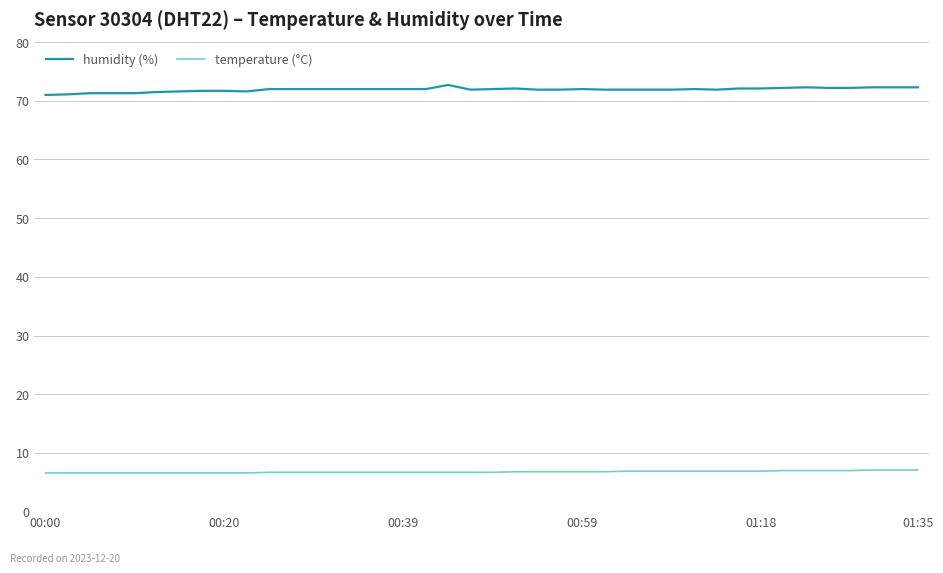

What is the difference between the second highest and second lowest values in the humidity (%) series?

1.2